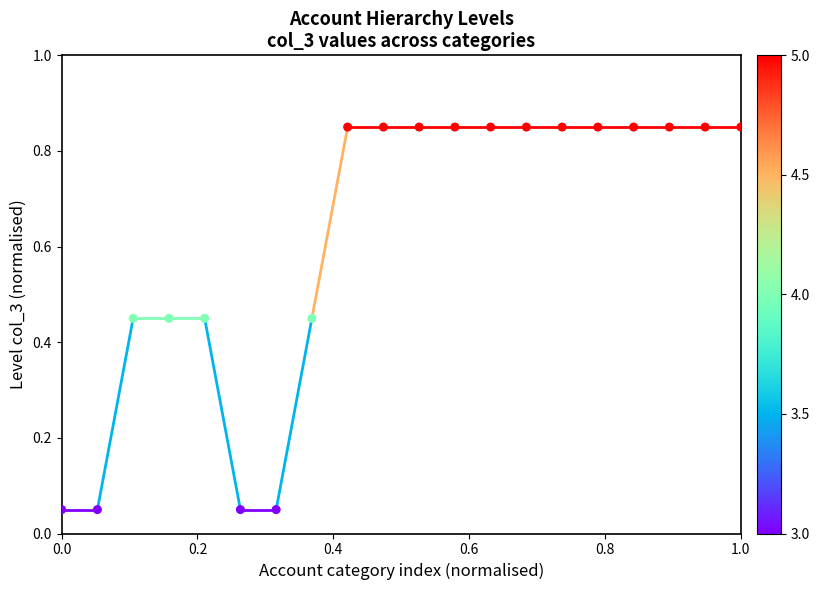

What is the range of Y values (max minus min)?

0.8